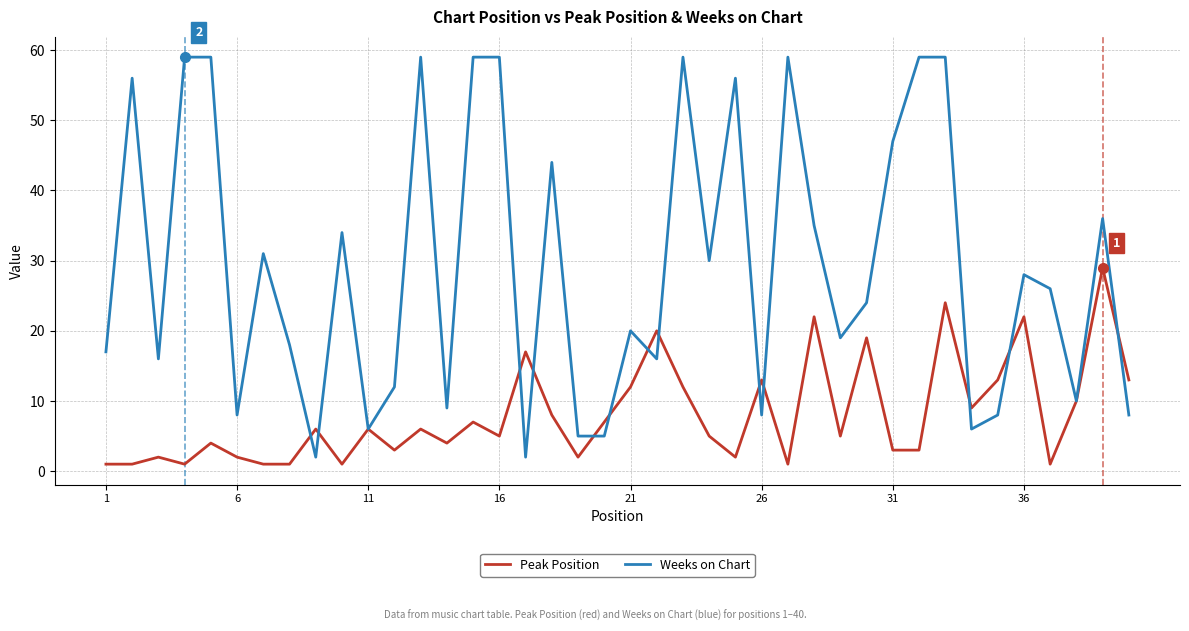

Reading right to left, extract all data points from this chart.

Peak Position: 13	29	10	1	22	13	9	24	3	3	19	5	22	1	13	2	5	12	20	12	7	2	8	17	5	7	4	6	3	6	1	6	1	1	2	4	1	2	1	1
Weeks on Chart: 8	36	10	26	28	8	6	59	59	47	24	19	35	59	8	56	30	59	16	20	5	5	44	2	59	59	9	59	12	6	34	2	18	31	8	59	59	16	56	17